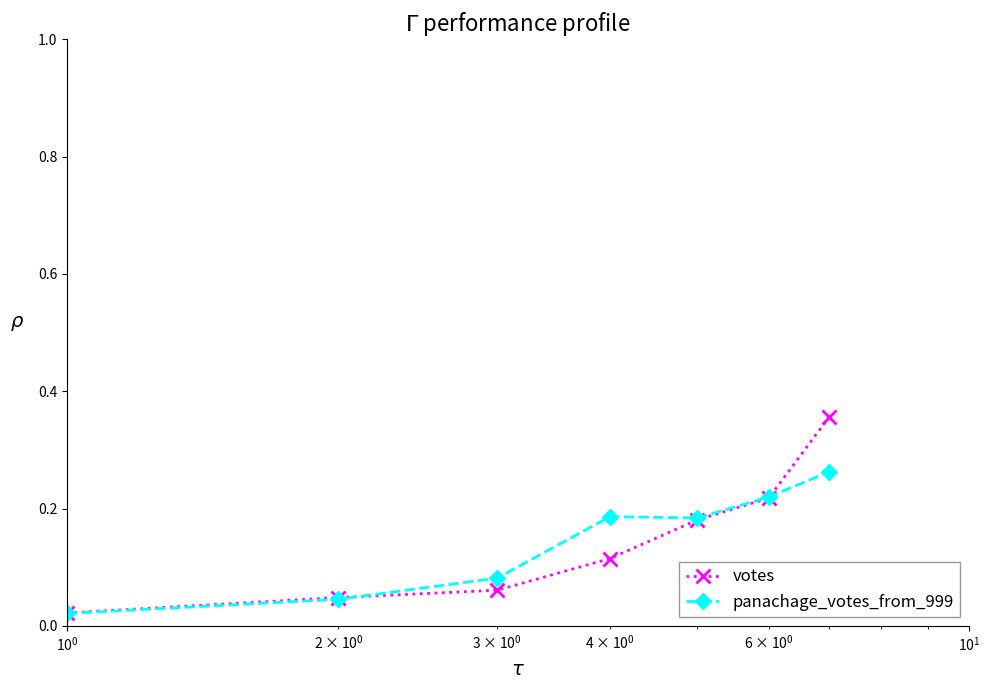

Which series has the largest range (max minus min)?

votes